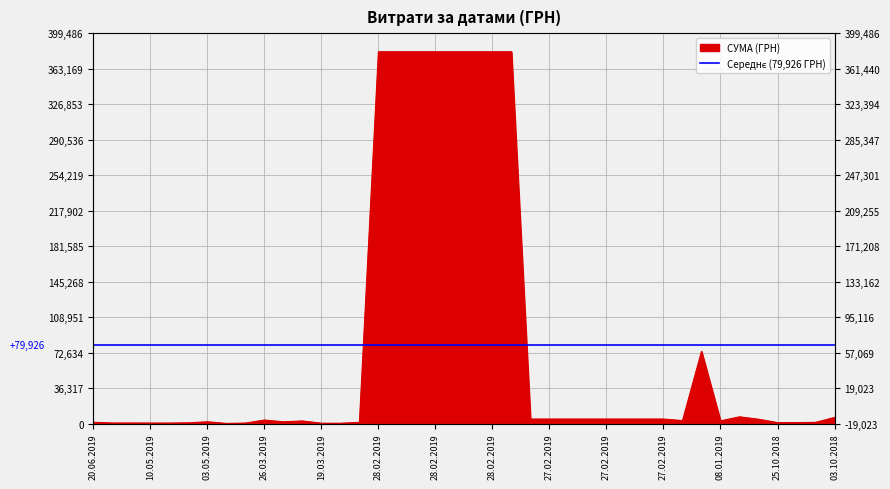

Does the chart display data point markers on the line(s)?

No